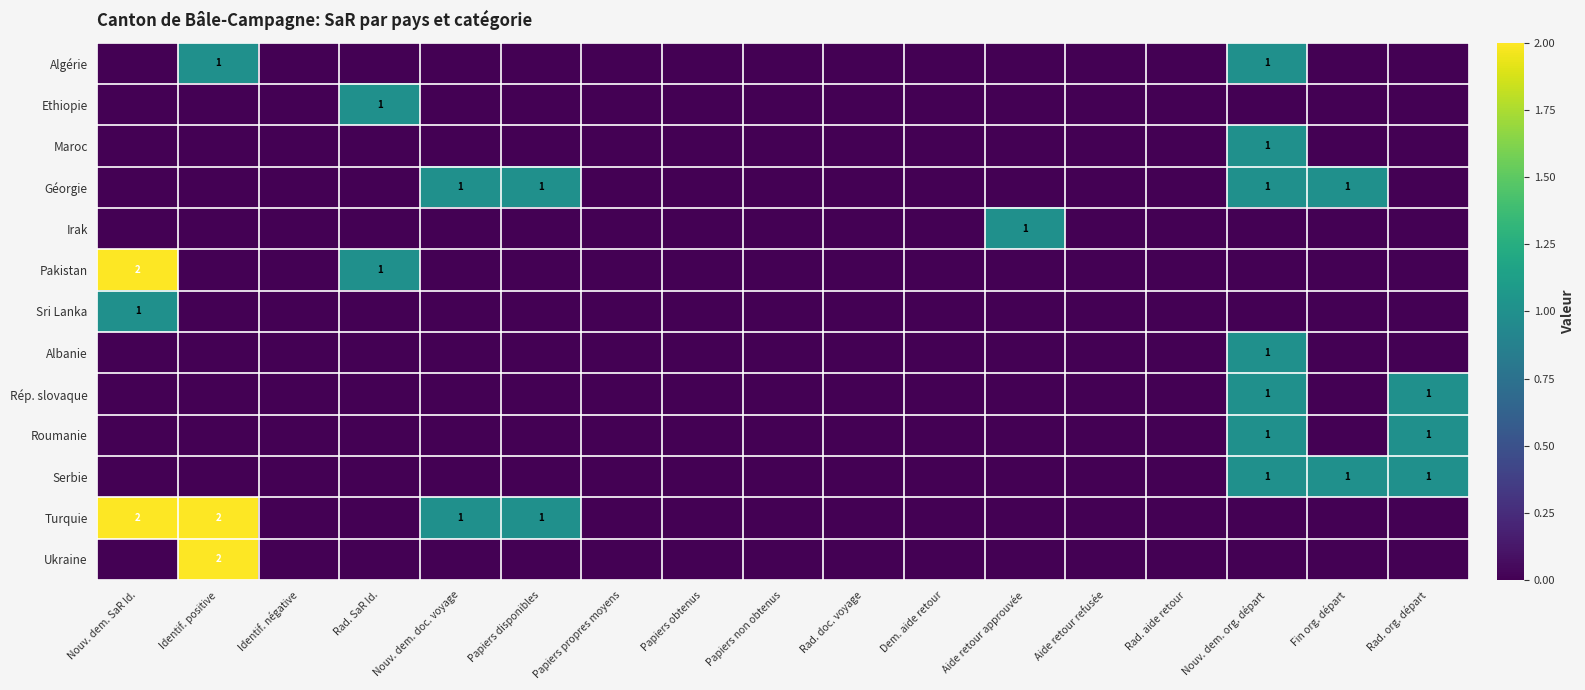

What is the greatest value displayed?

2